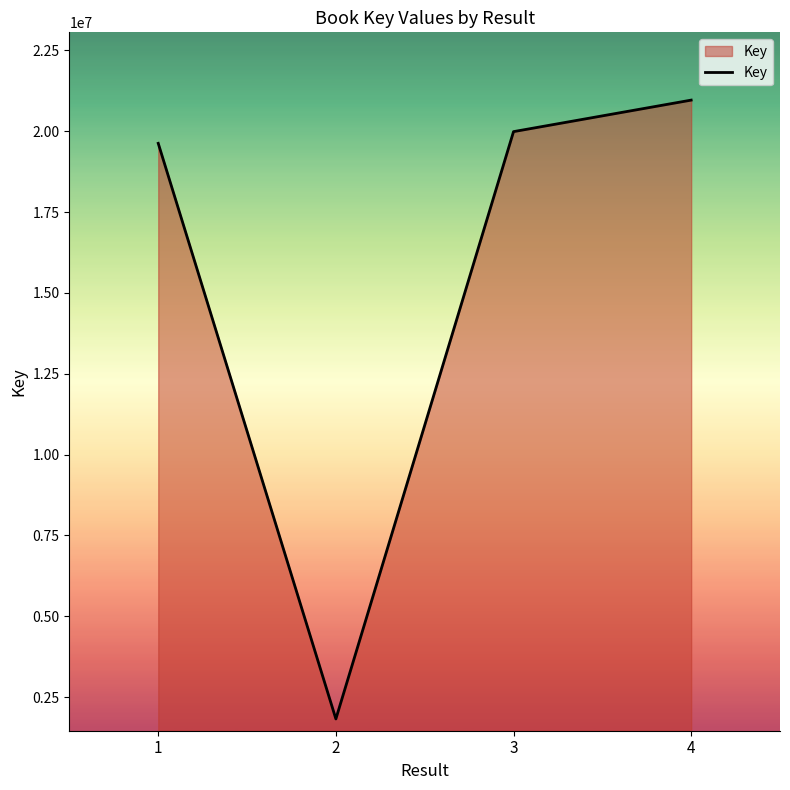

Where is the data nearest to the value 11393422?

1